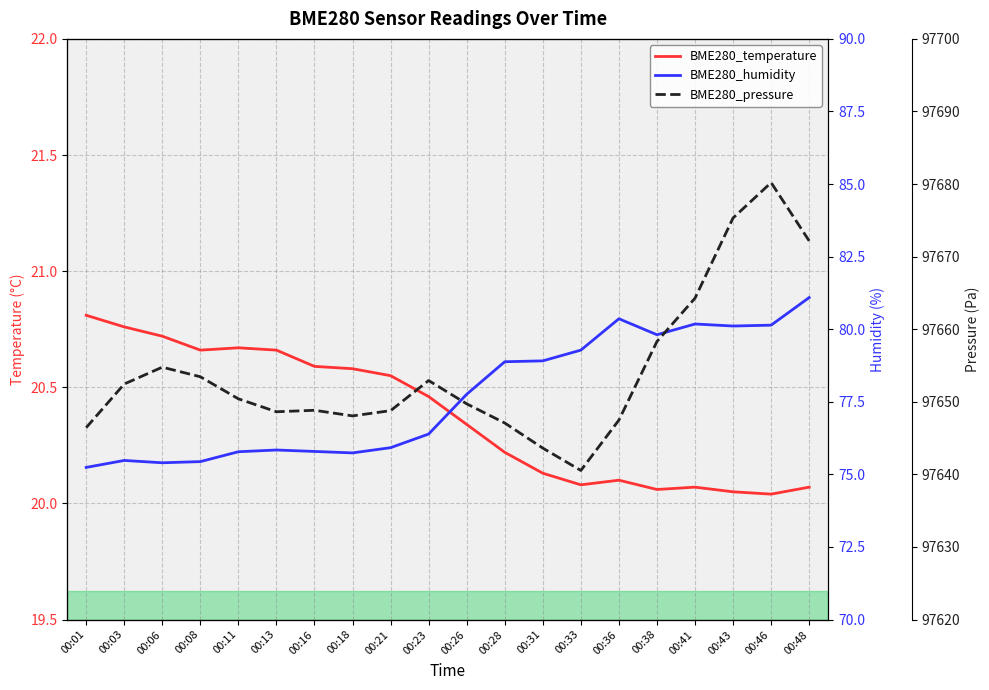

At which category is the sum across all series the highest?

00:46